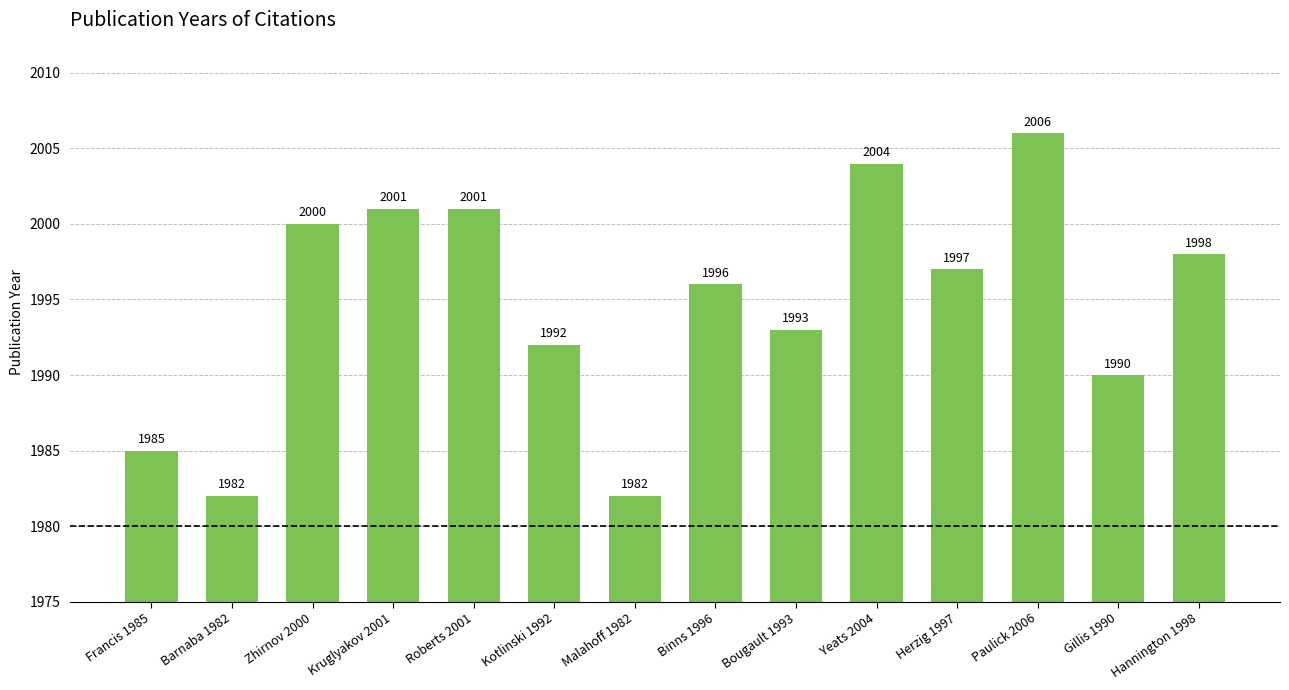

What value does the data have at Paulick 2006, to the nearest 5?

2005